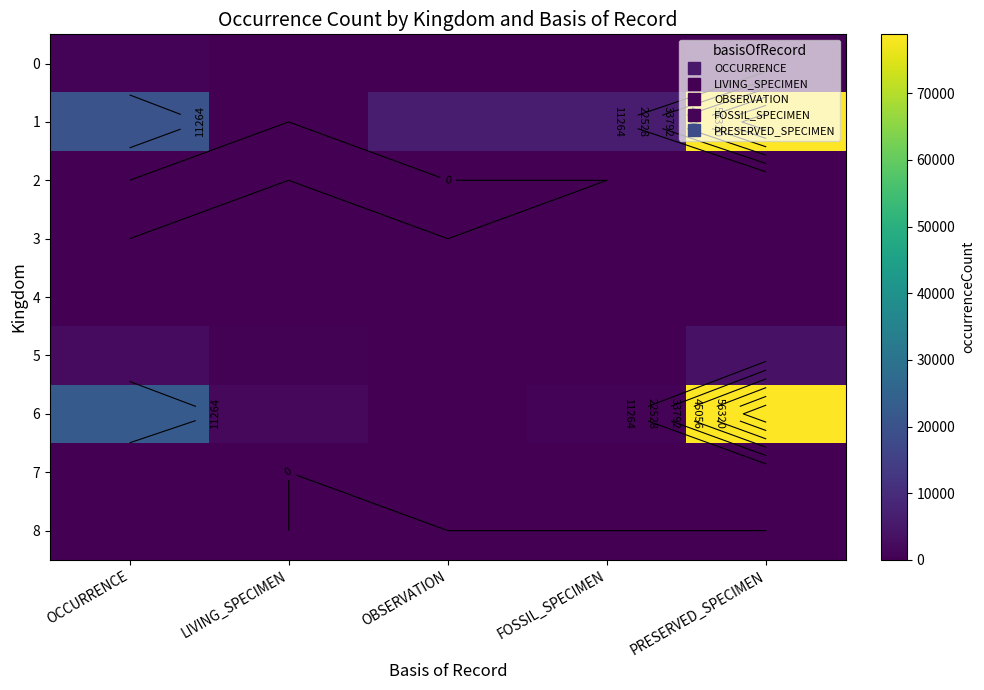

What is the sum of all 5 values?

6565